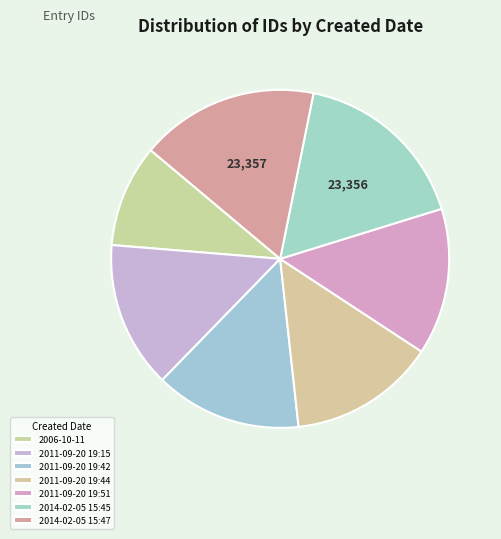

Which category has the biggest portion of the pie?

2014-02-05 15:47